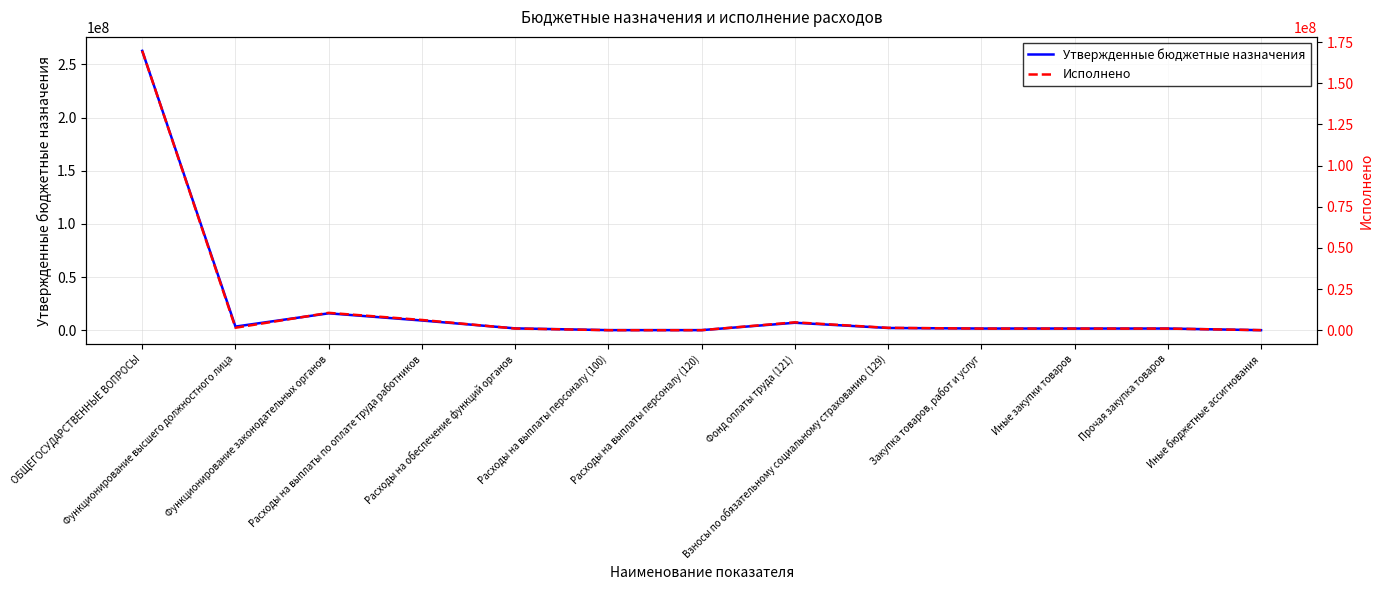

Is this an area chart (filled region under the line)?

No